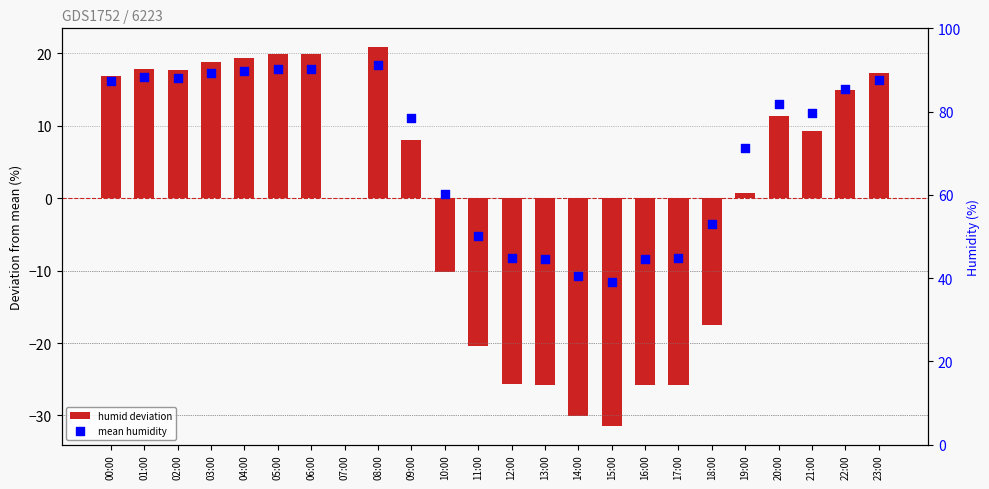

At which category is the sum across all series the highest?

08:00